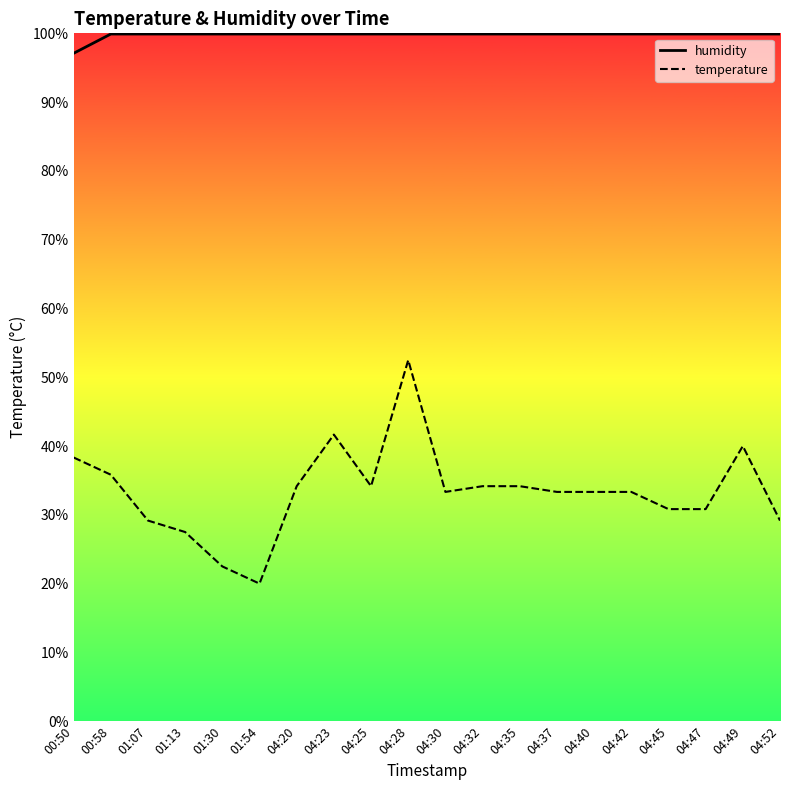

What is the label of the 6th point from the right?

04:40